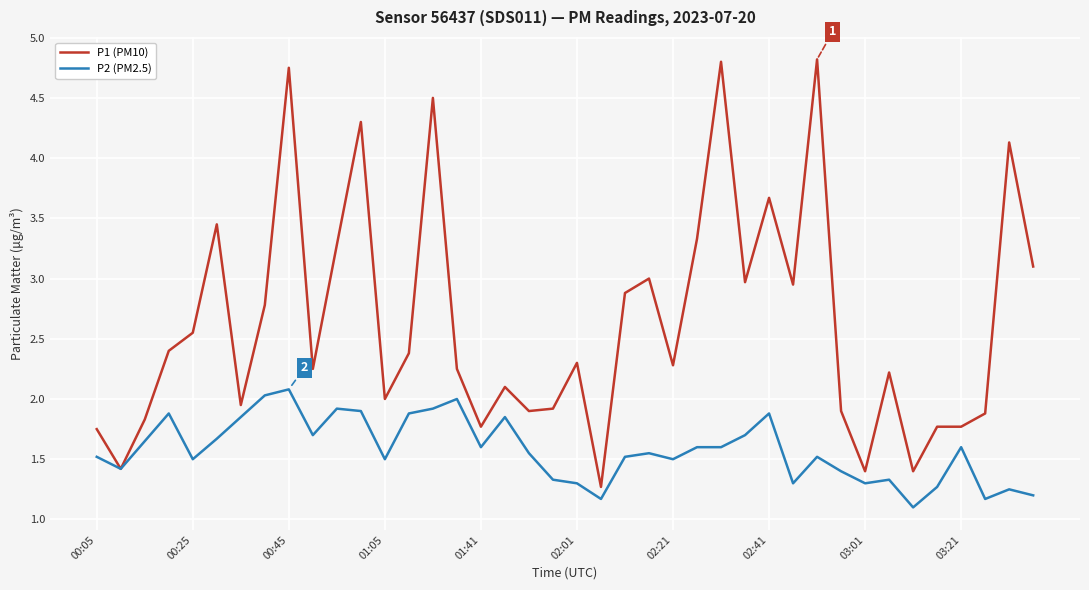

Rank the series by their average value, from lowest to highest.

P2 (PM2.5), P1 (PM10)